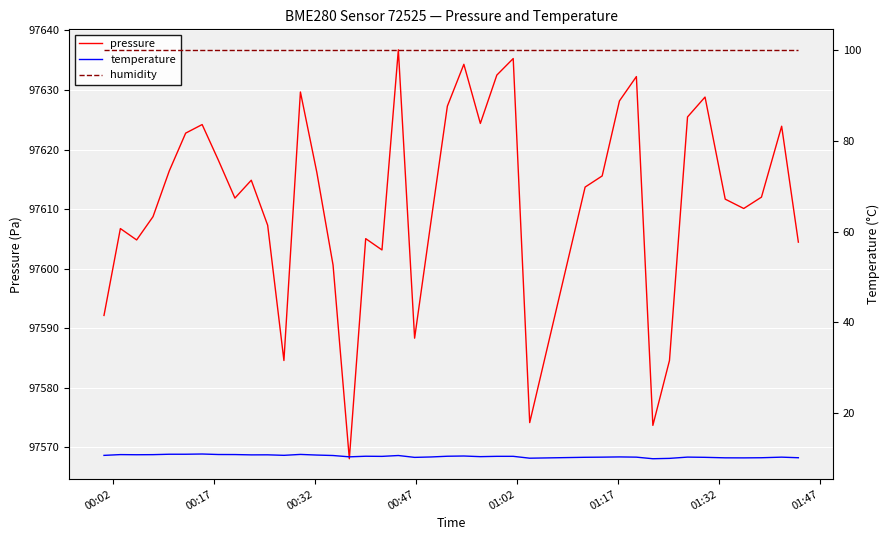

What is the lowest value of the pressure series?

97568.1